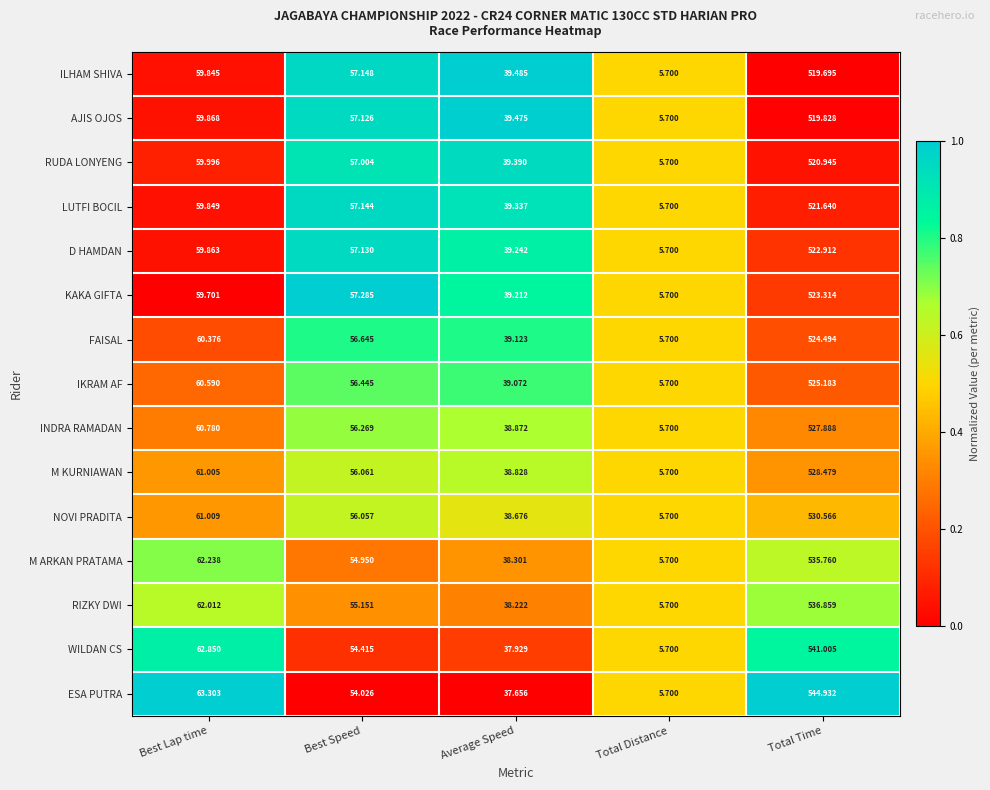

What is the total value across all series at Best Speed?

842.9